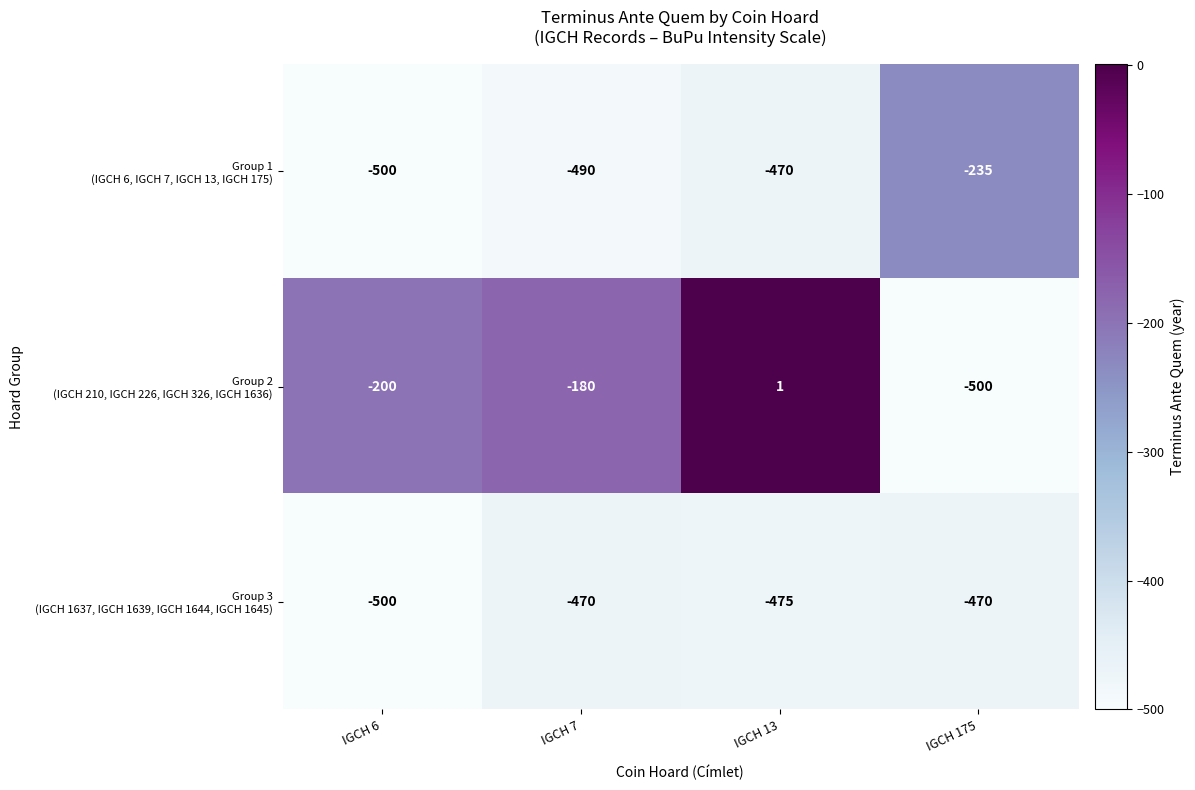

What is the difference between the highest and lowest values at IGCH 7?

310